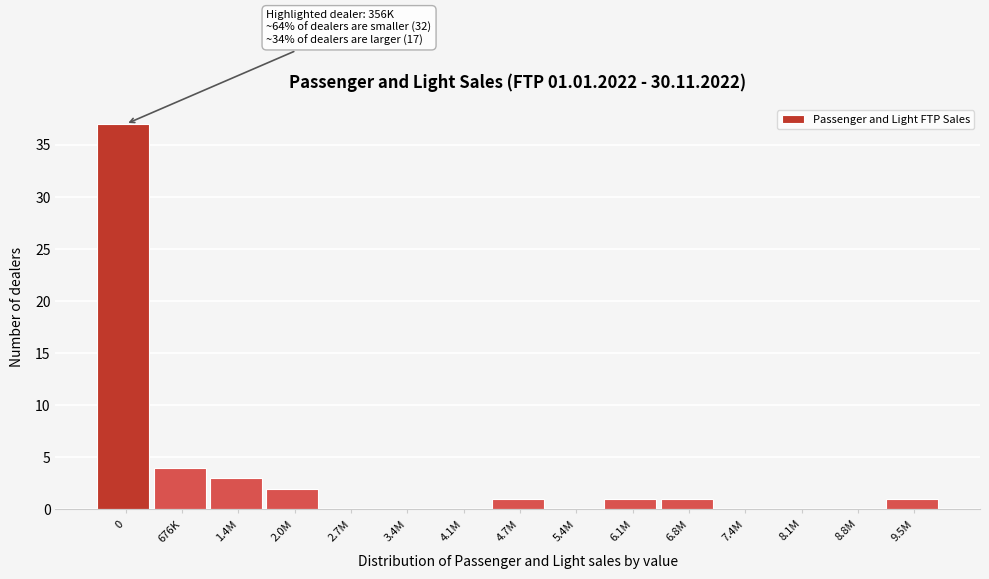

Reading right to left, what are all the values shown in this chart?

9.5M=1	8.8M=0	8.1M=0	7.4M=0	6.8M=1	6.1M=1	5.4M=0	4.7M=1	4.1M=0	3.4M=0	2.7M=0	2.0M=2	1.4M=3	676K=4	0=37